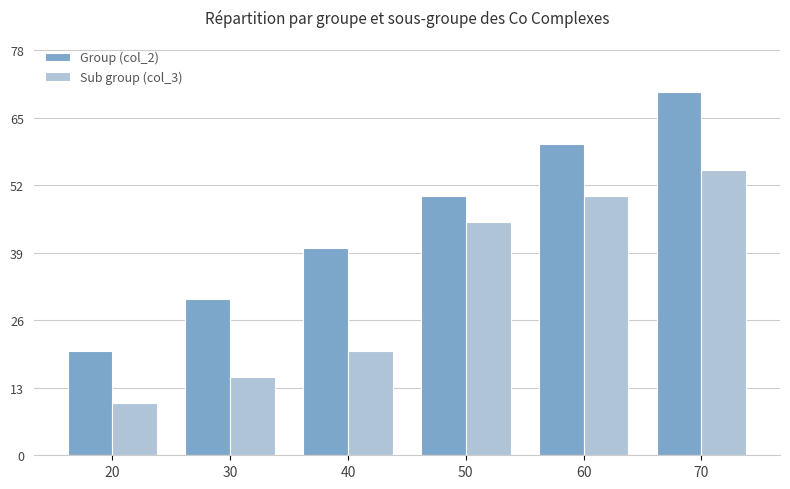

Are the bars grouped side by side (vs. stacked)?

Yes